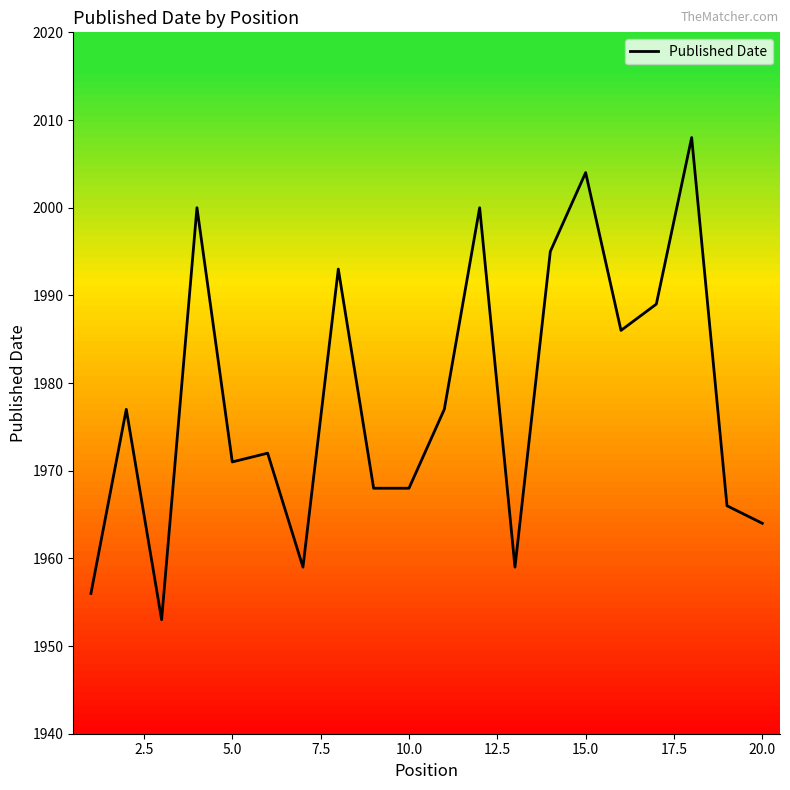

What is the minimum value shown in the chart?

1953